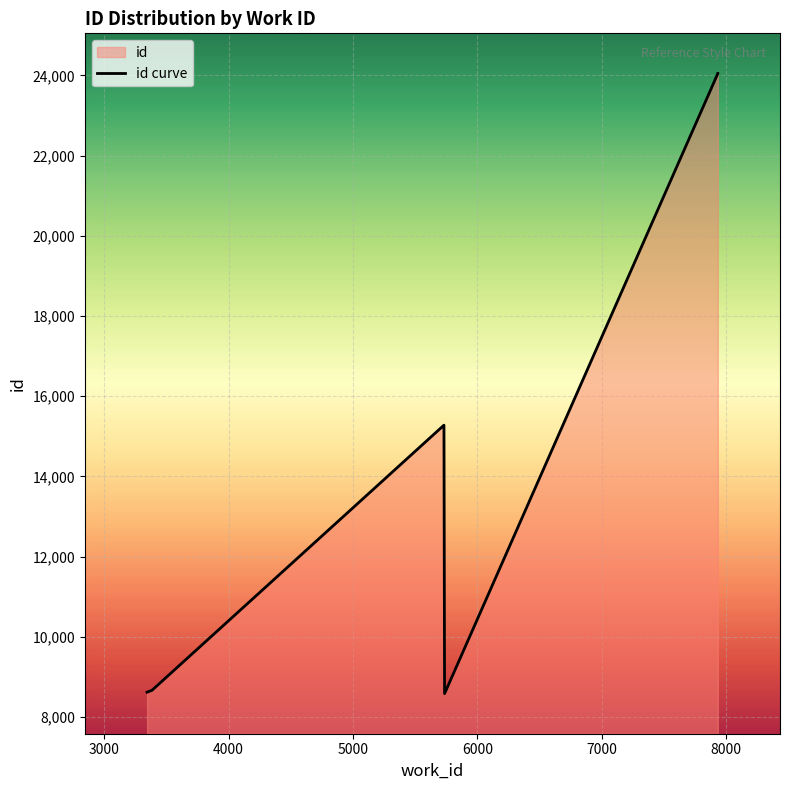

Reading left to right, list all the values displayed in this chart.

8582	8618	8666	15274	15275	24044	24045	24046	24047	24048